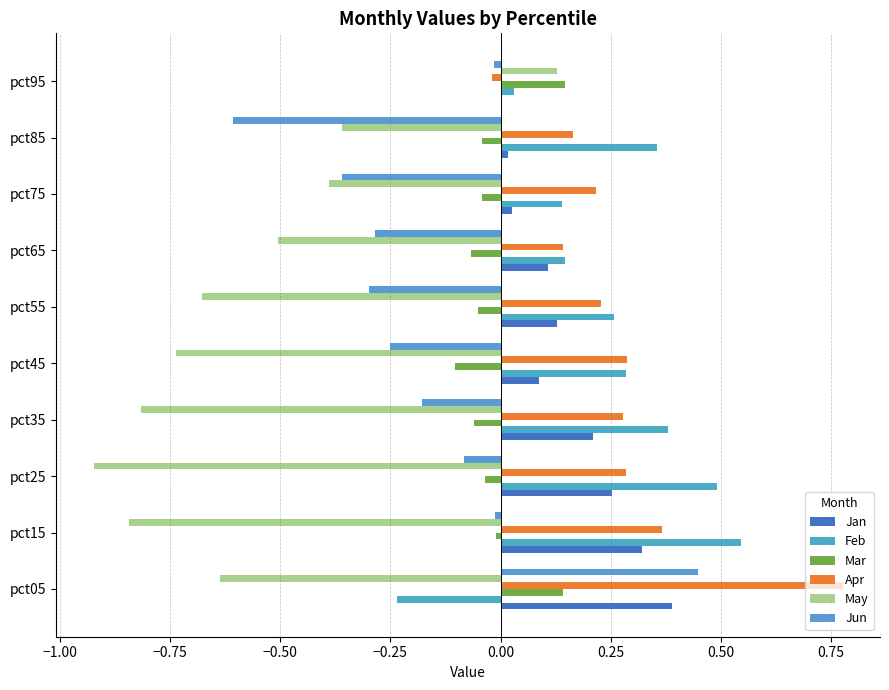

What is the value of the May bar at the 7th from the left?

-0.5